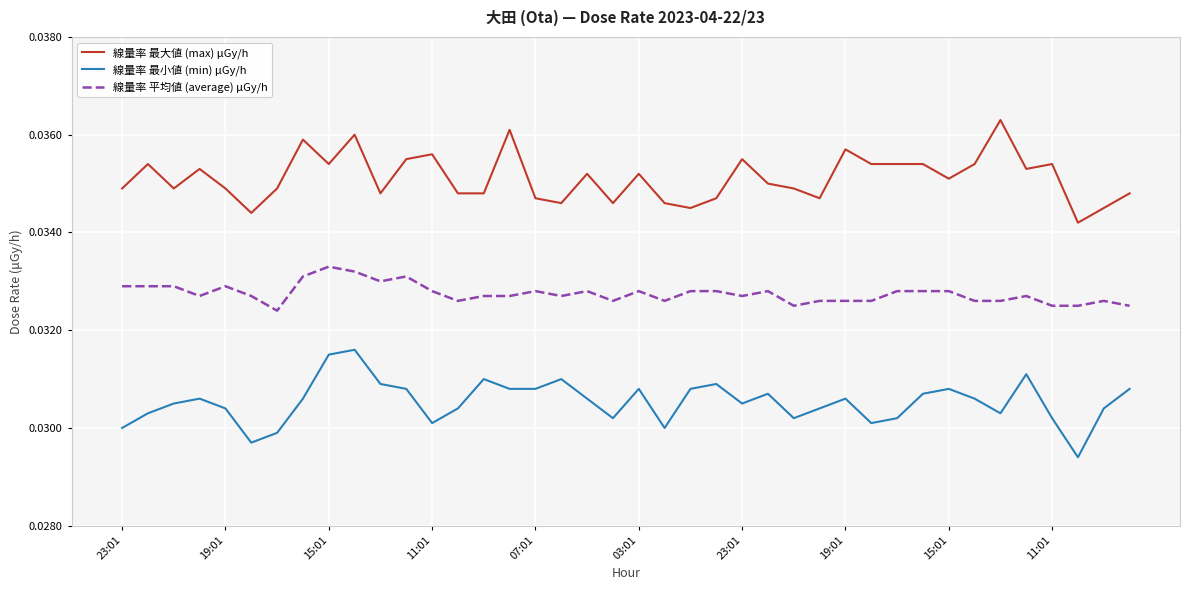

True or false: 線量率 最小値 (min) μGy/h and 線量率 最大値 (max) μGy/h intersect in this chart.

False